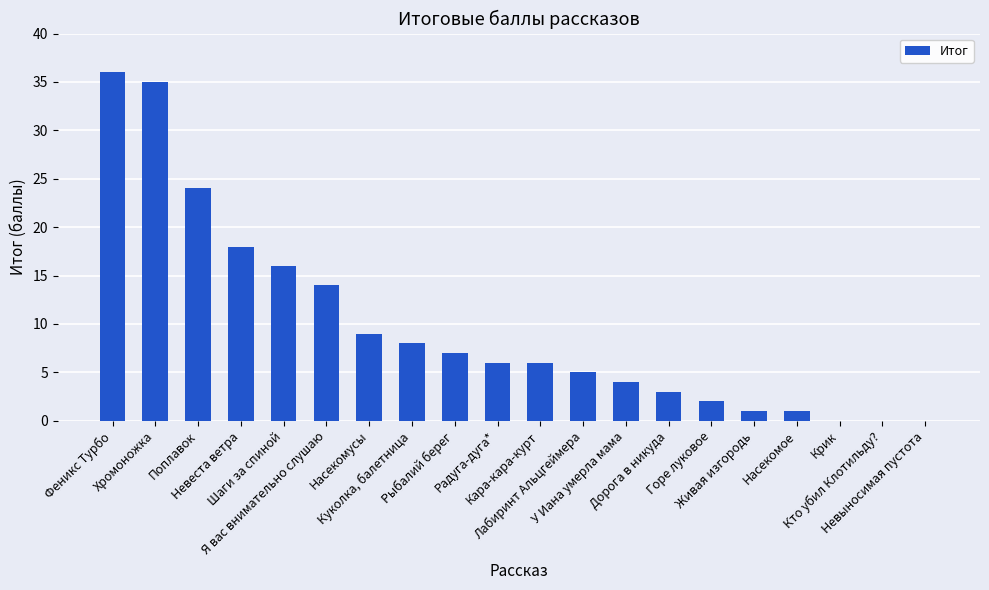

The value at Феникс Турбо is 48. True or false?

False